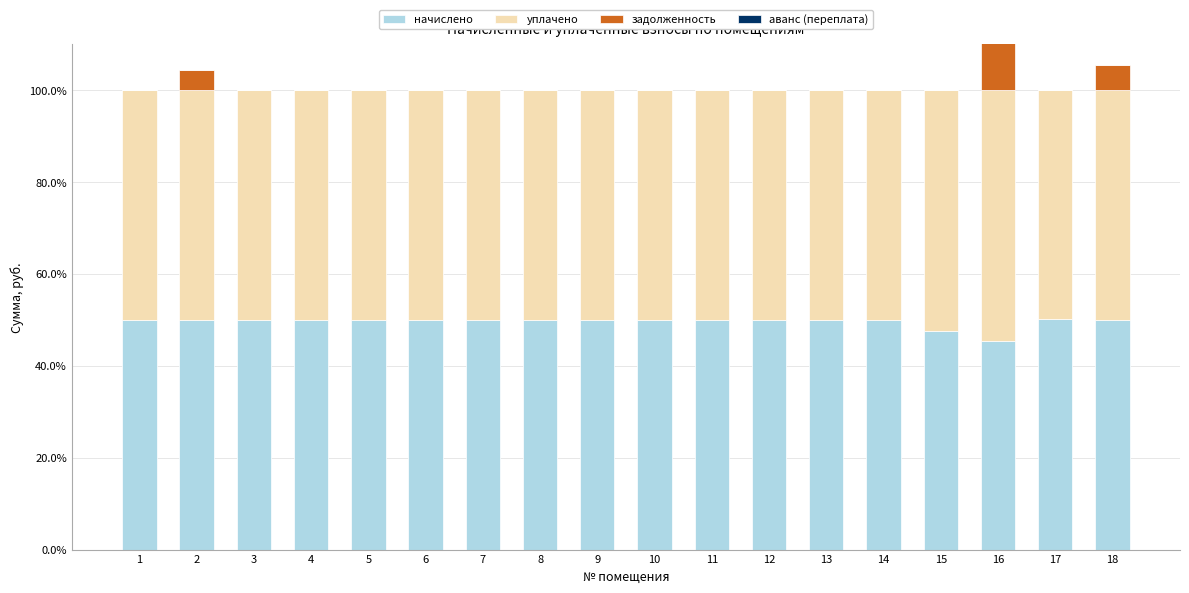

Are the bars horizontal?

No